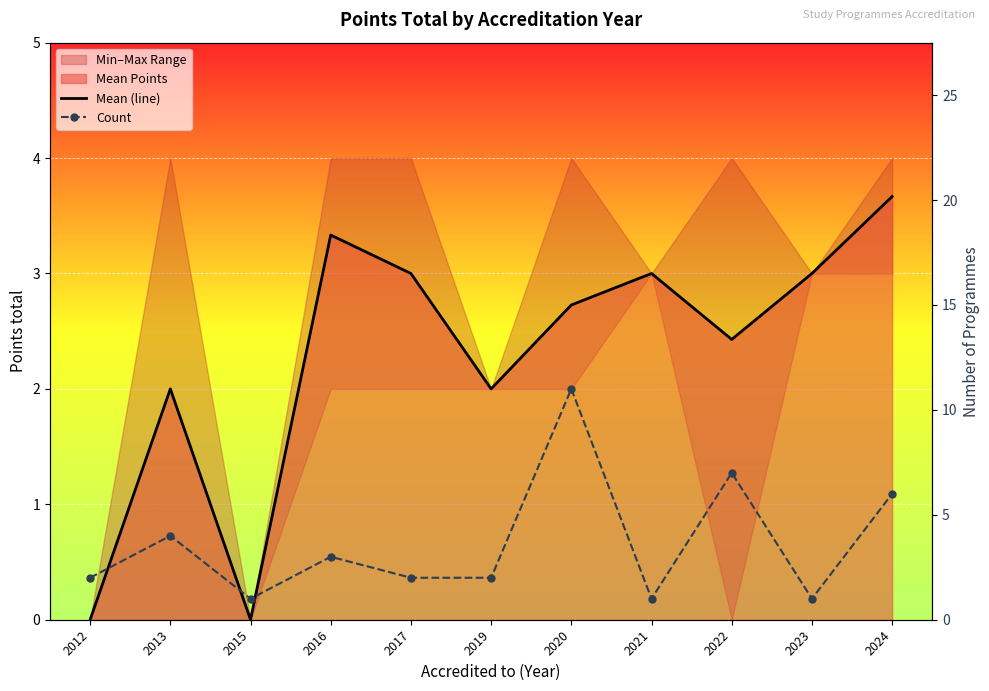

Reading left to right, what are all the values shown in this chart?

Mean (line): 2012=0.0	2013=2.0	2015=0.0	2016=3.3	2017=3.0	2019=2.0	2020=2.7	2021=3.0	2022=2.4	2023=3.0	2024=3.7
Count: 2012=2.0	2013=4.0	2015=1.0	2016=3.0	2017=2.0	2019=2.0	2020=11.0	2021=1.0	2022=7.0	2023=1.0	2024=6.0